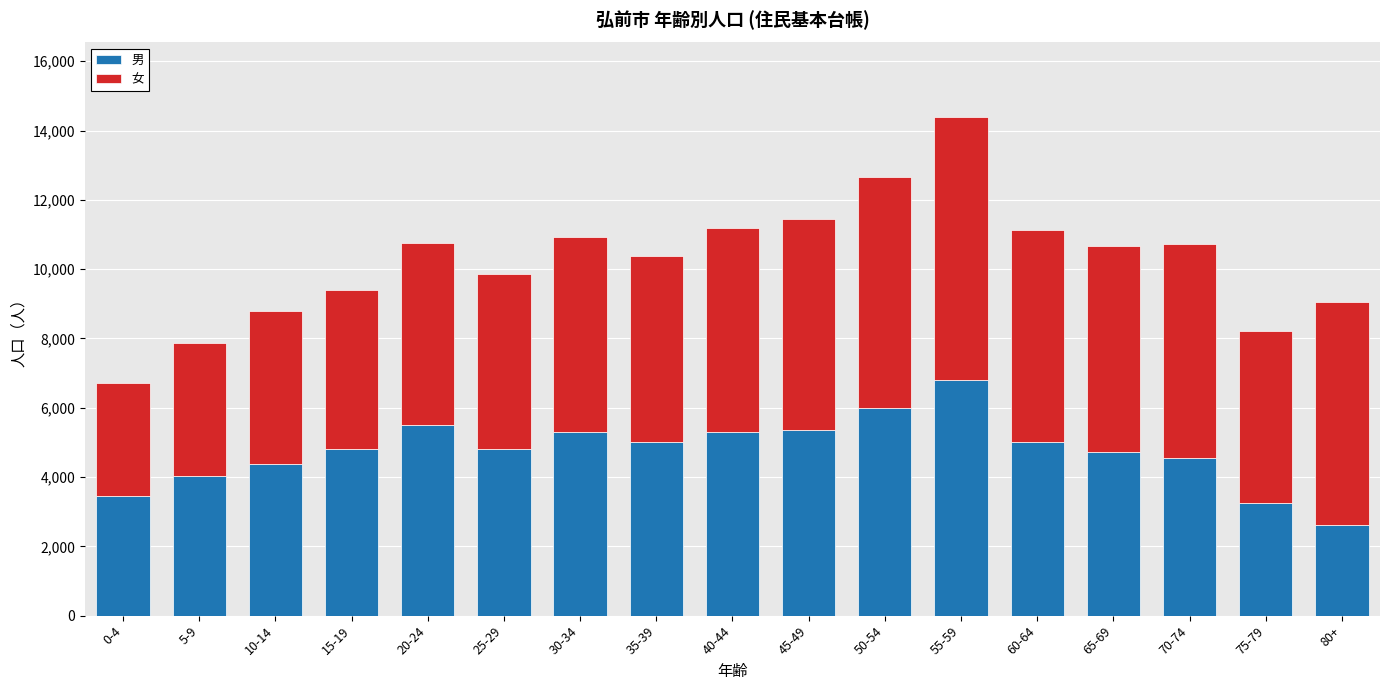

Does the chart contain stacked bars?

Yes